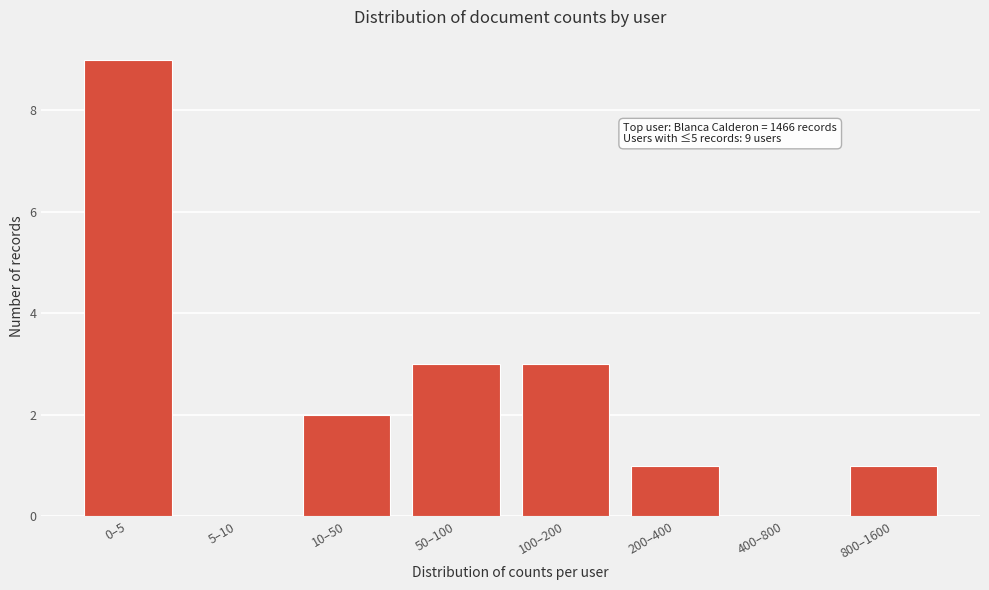

Reading left to right, transcribe all the data shown in this chart.

0–5=9	5–10=0	10–50=2	50–100=3	100–200=3	200–400=1	400–800=0	800–1600=1